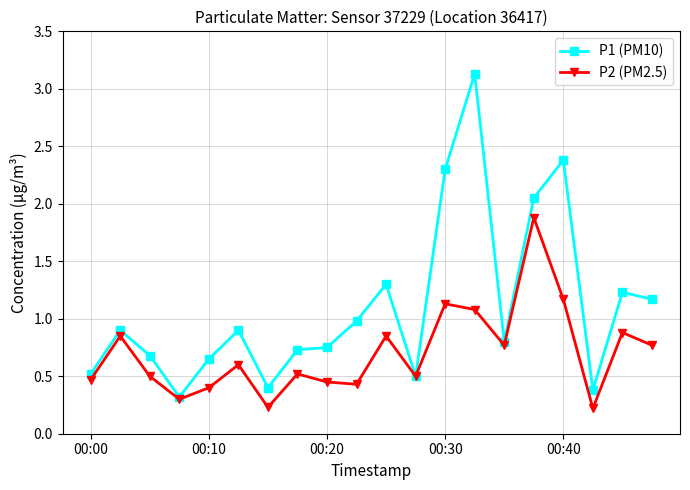

Which series has the largest total across all categories?

P1 (PM10)